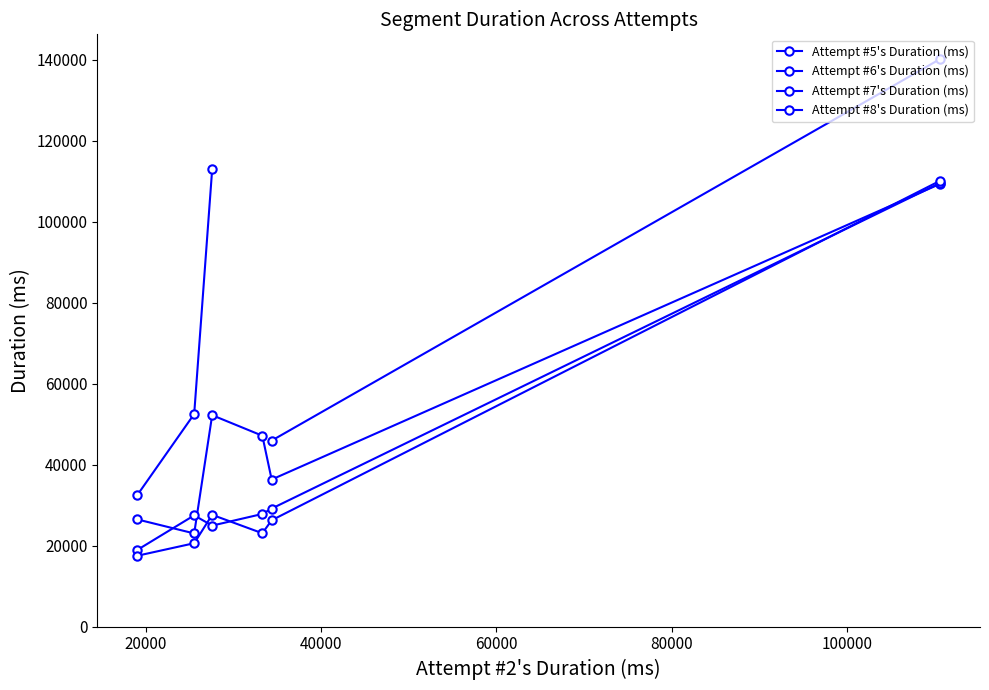

What is the difference between the Attempt #6's Duration (ms) values at 40000 and 80000?

66990.0